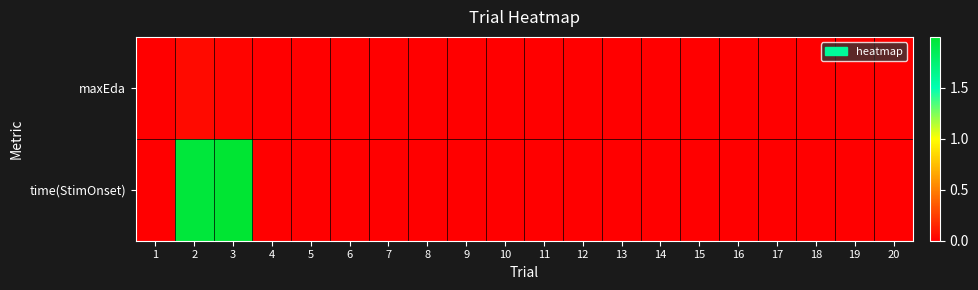

Between 20 and 16, which is larger?

20